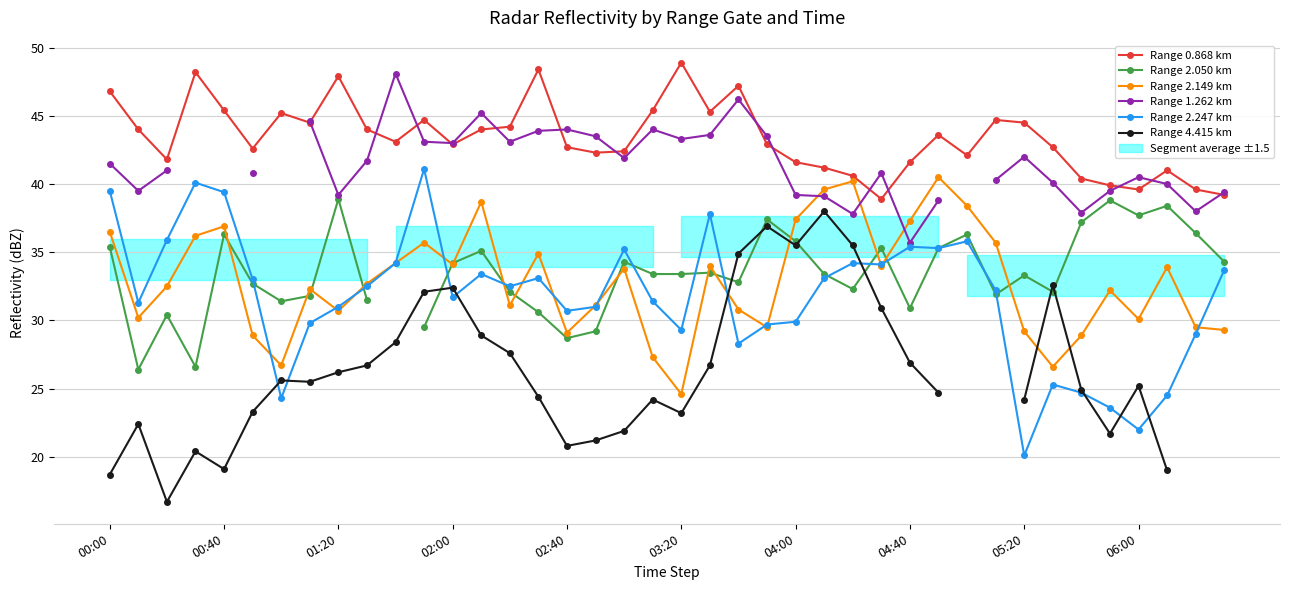

True or false: Range 2.247 km has more than 1 interior local peaks.

True